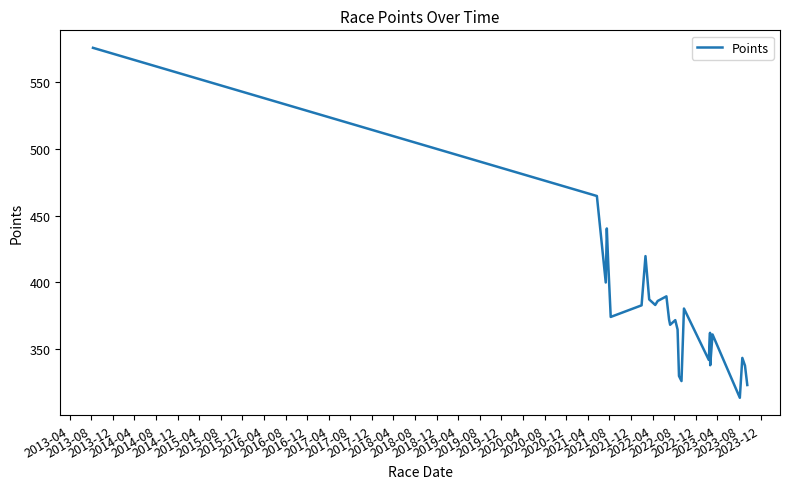

True or false: the data has more than 2 interior local peaks.

True